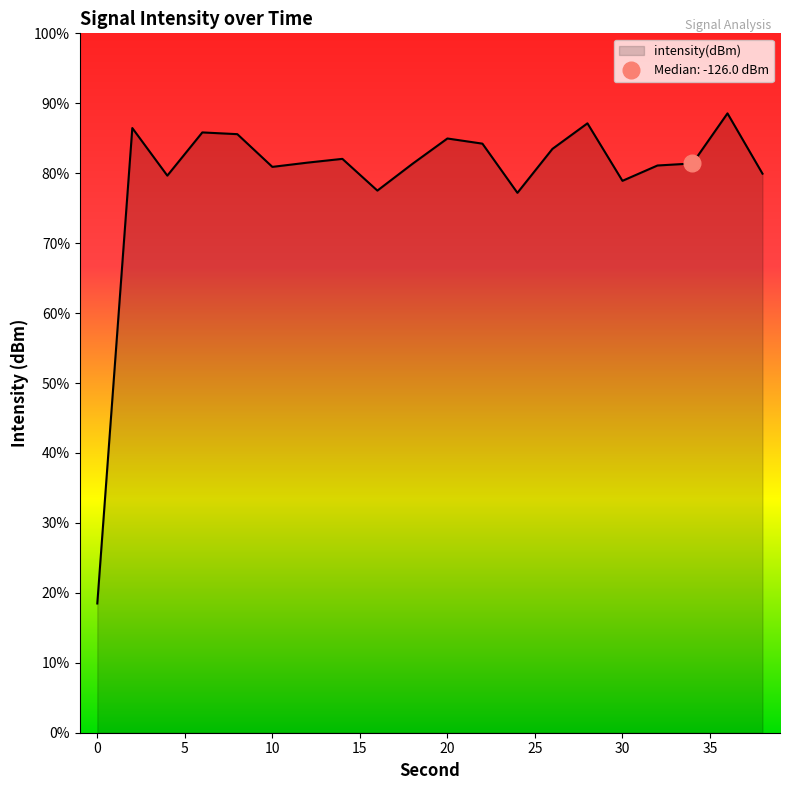

Reading right to left, what are all the values shown in this chart?

38=-128.1	36=-116.0	34=-126.0	32=-126.5	30=-129.5	28=-118.0	26=-123.1	24=-131.9	22=-122.1	20=-121.0	18=-126.1	16=-131.5	14=-125.1	12=-125.9	10=-126.7	8=-120.2	6=-119.8	4=-128.5	2=-119.0	0=-214.1